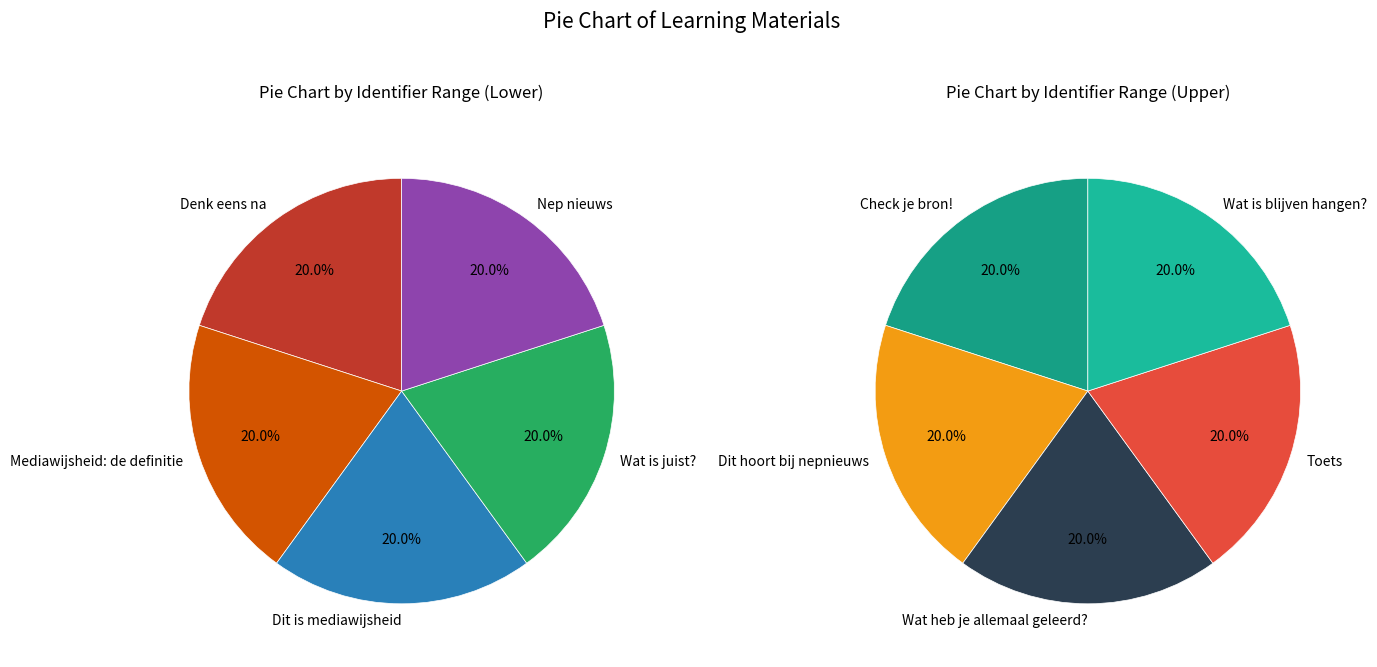

Combined, do Mediawijsheid: de definitie and Nep nieuws account for over 50%?

No